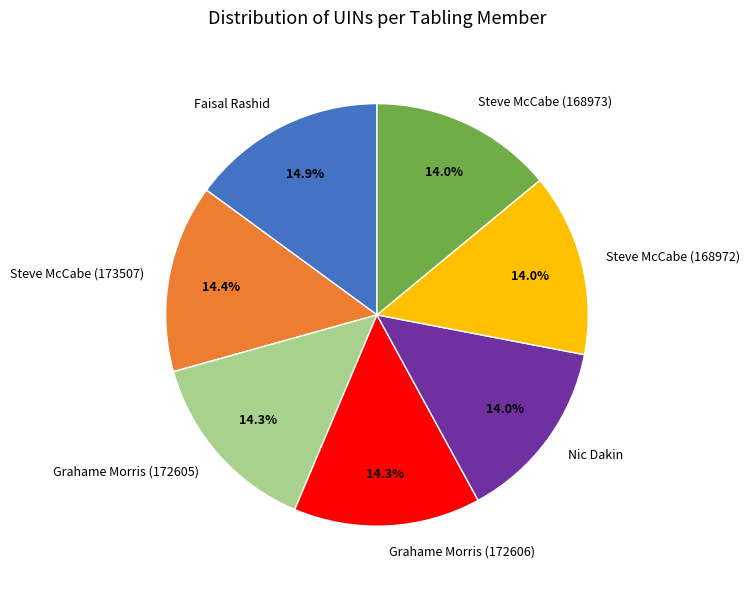

Approximately how many times larger is the value at Faisal Rashid compared to Steve McCabe (173507)?

1.0